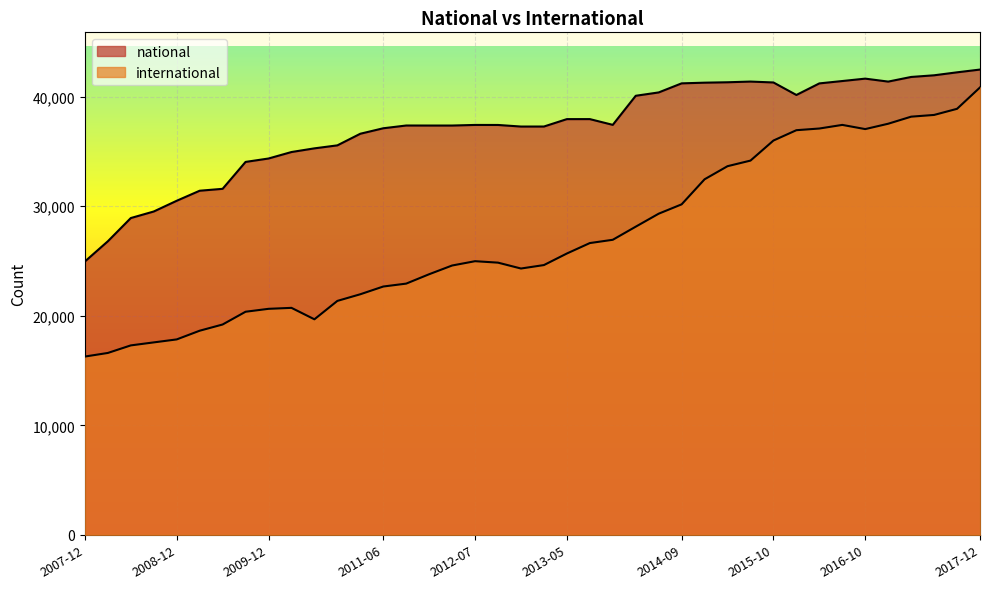

Which category has the lowest value in the international series?

2007-12